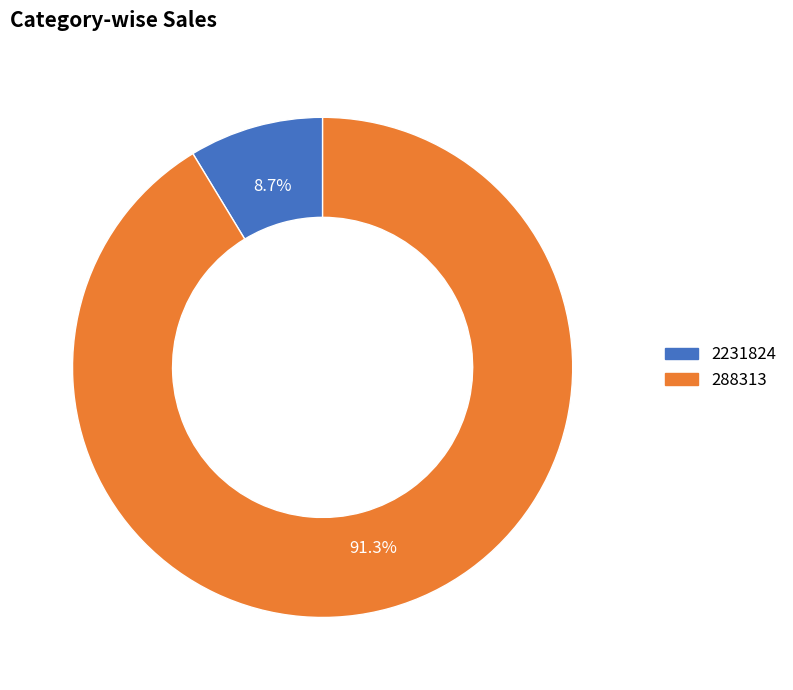

Is the sum of 288313 and 2231824 greater than half?

Yes